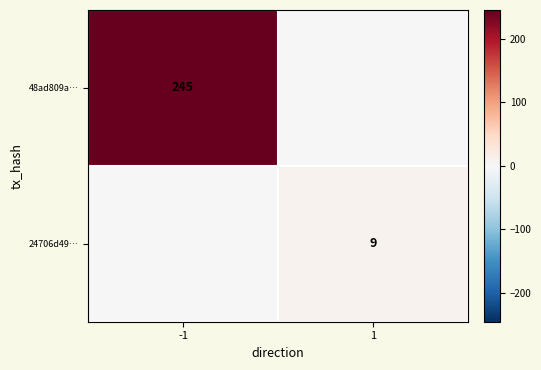

At how many categories does at least one series exceed 134?

1